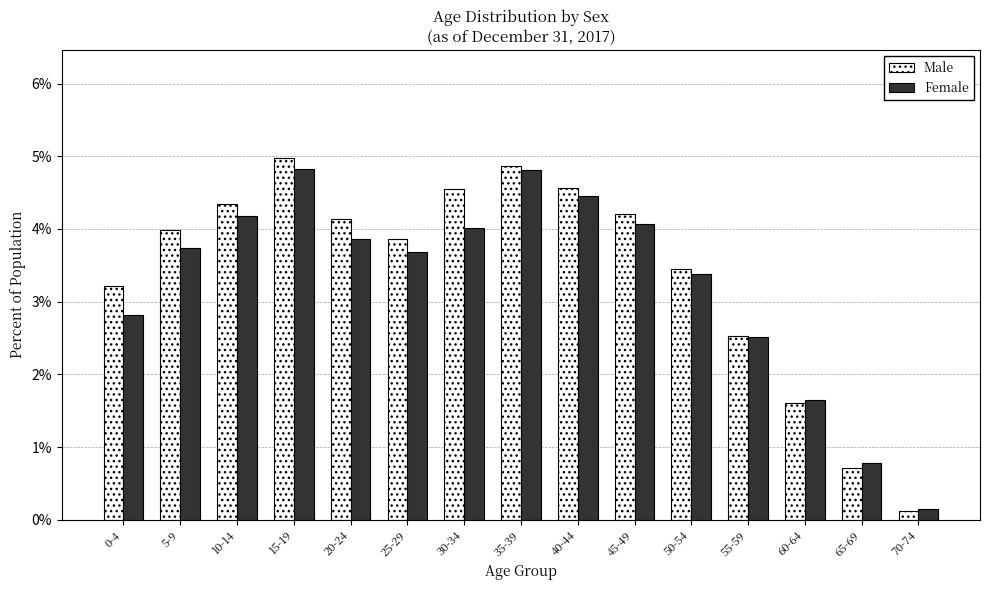

Reading left to right, extract all data points from this chart.

Male: 0-4=3.2	5-9=4.0	10-14=4.3	15-19=5.0	20-24=4.1	25-29=3.9	30-34=4.6	35-39=4.9	40-44=4.6	45-49=4.2	50-54=3.4	55-59=2.5	60-64=1.6	65-69=0.7	70-74=0.1
Female: 0-4=2.8	5-9=3.7	10-14=4.2	15-19=4.8	20-24=3.9	25-29=3.7	30-34=4.0	35-39=4.8	40-44=4.5	45-49=4.1	50-54=3.4	55-59=2.5	60-64=1.6	65-69=0.8	70-74=0.1